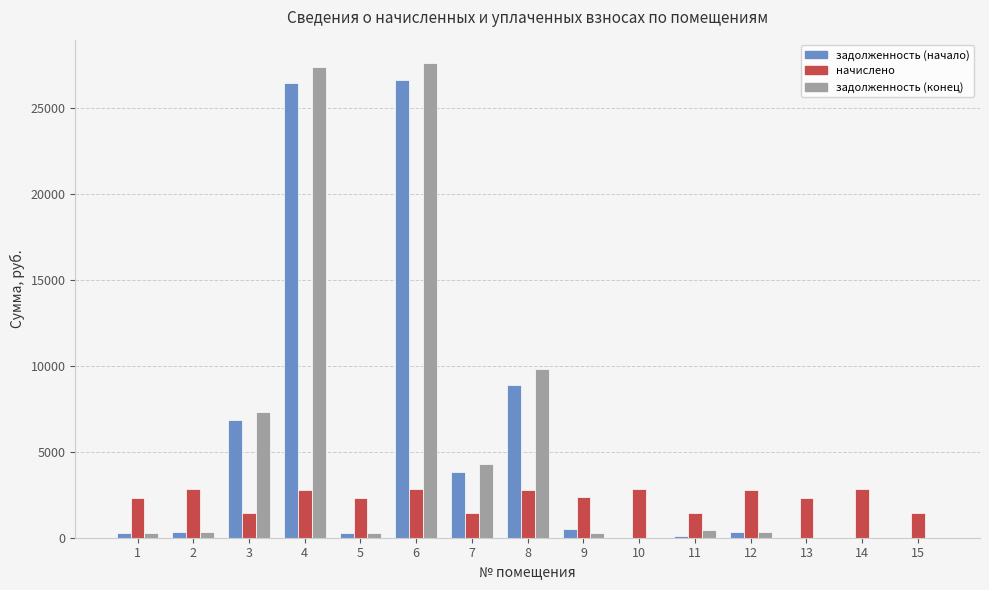

What is the spread (max minus min) of values at 15?

1459.6